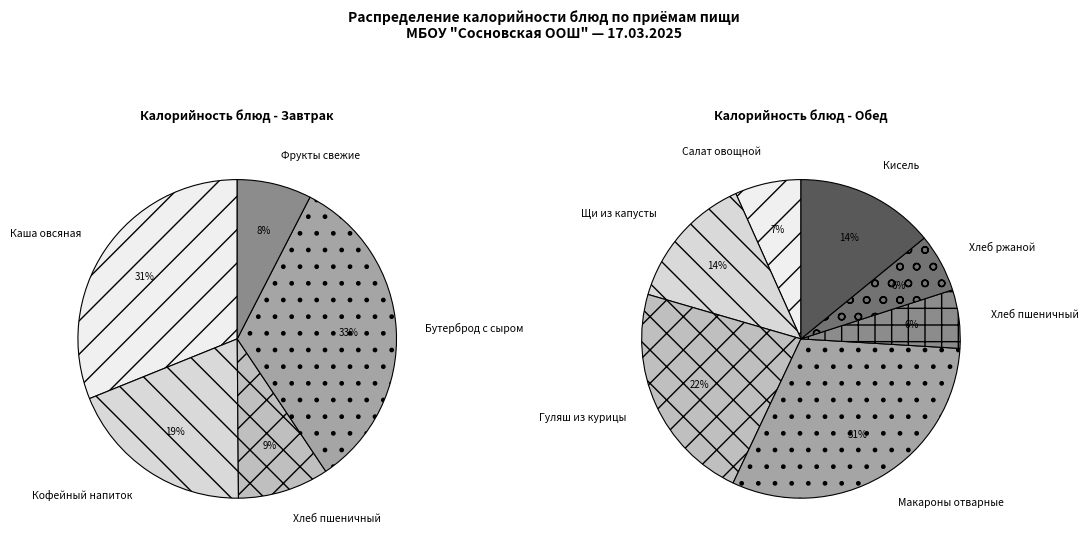

True or false: Фрукты свежие по сезону accounts for 1% of the total.

False